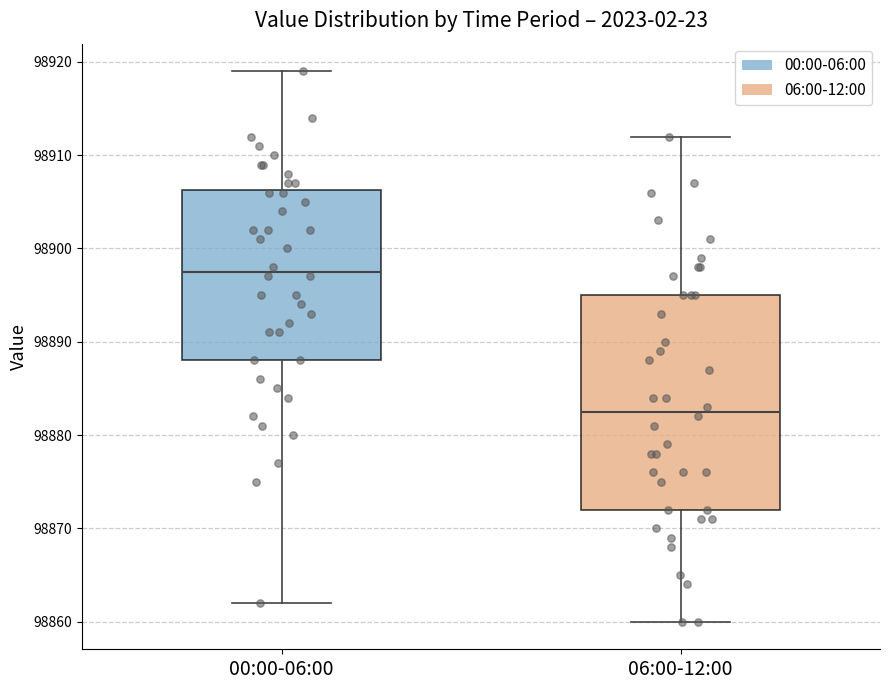

Which box is the tallest, from its lower edge to its upper edge?

06:00-12:00